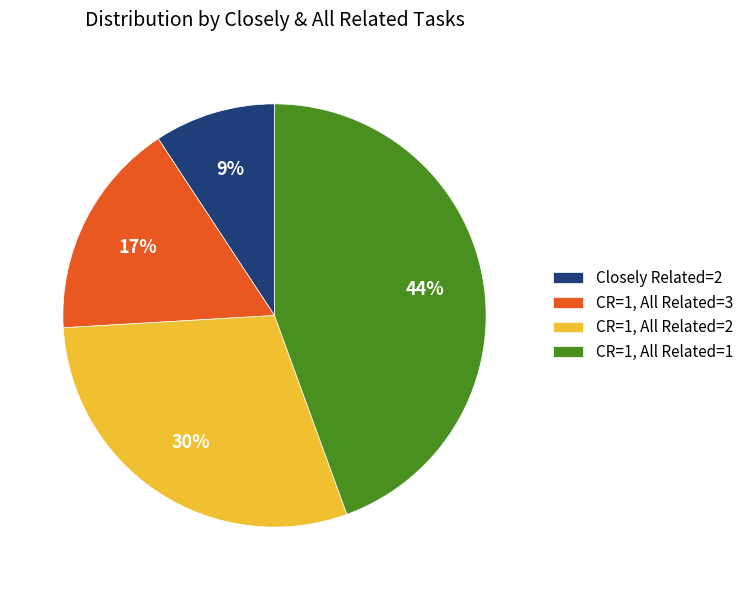

To the nearest percent, what percentage of the pie is Closely Related=2?

9%